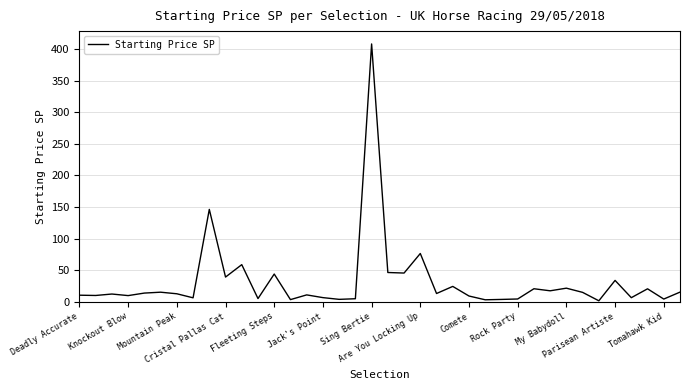

How many lines are shown in the chart?

1